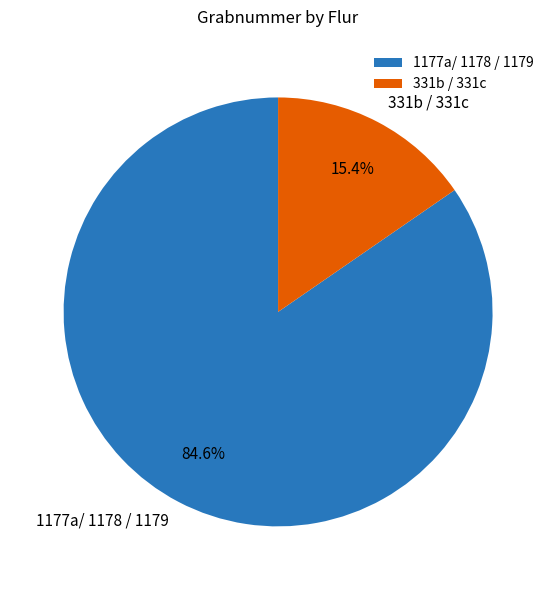

Count the number of slices in the pie.

2